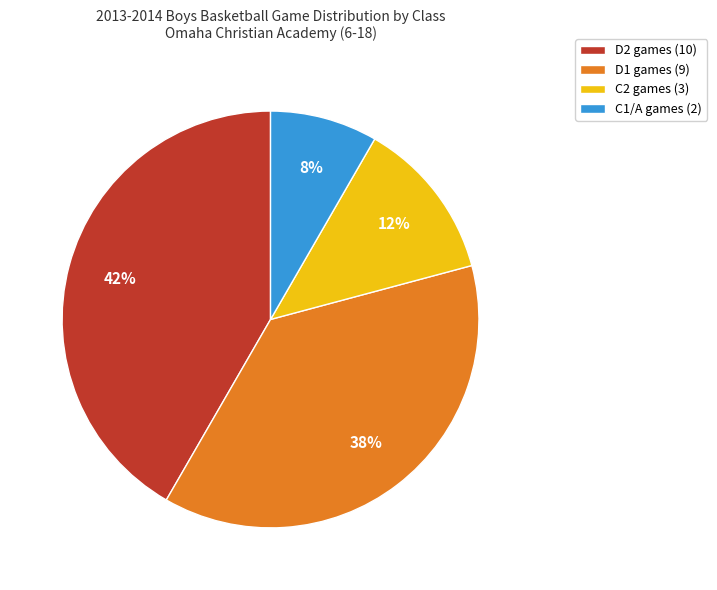

Which slice is the smallest?

C1/A games (2)